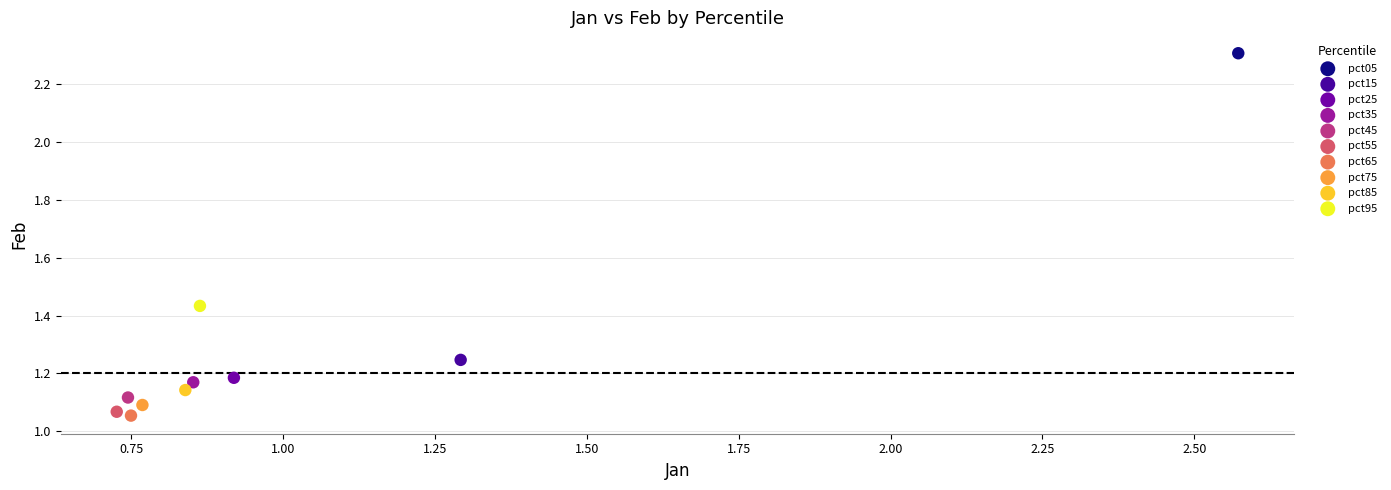

What are all the series names shown in the legend?

pct05, pct15, pct25, pct35, pct45, pct55, pct65, pct75, pct85, pct95